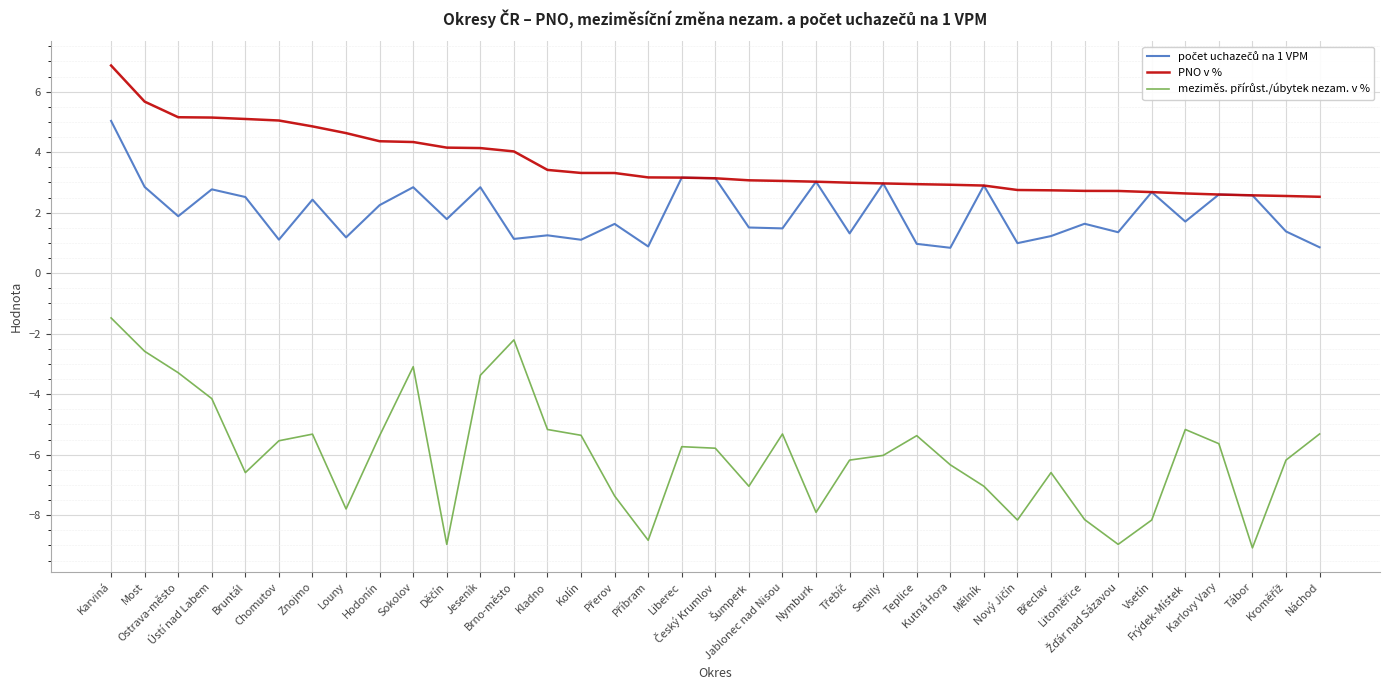

Is it true that PNO v % equals 4.4 at Hodonín?

True